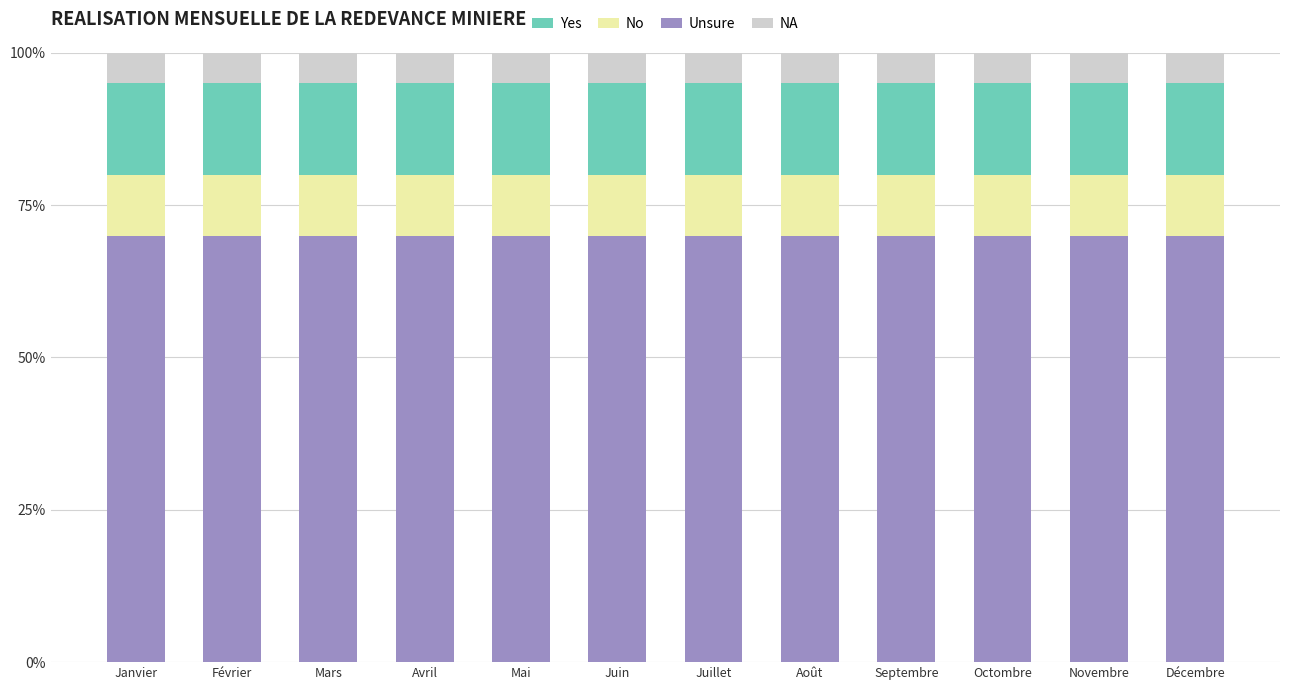

What is the total value across all series at Mars?

100